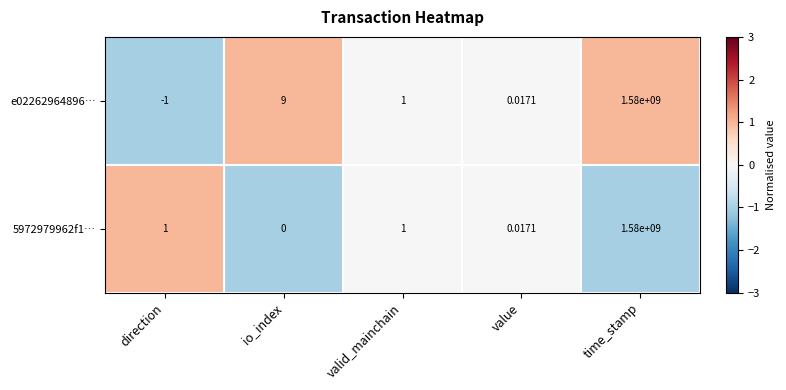

Rank the categories by e02262964896… value from highest to lowest.

time_stamp, io_index, valid_mainchain, value, direction